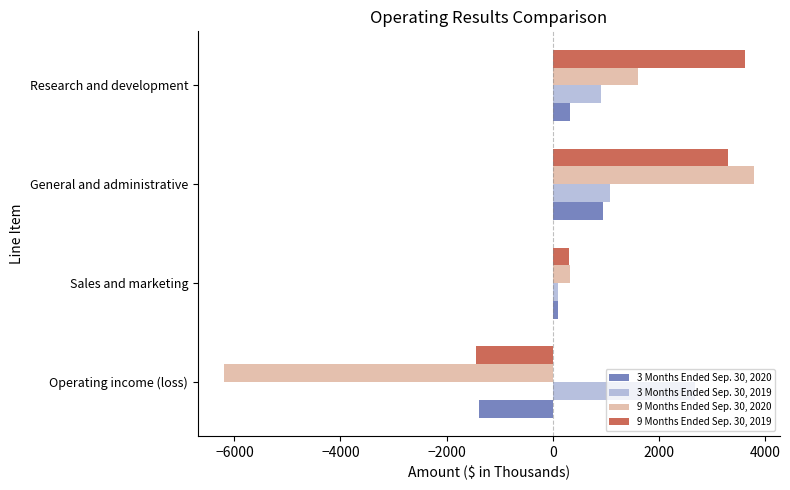

How many values in 3 Months Ended Sep. 30, 2020 are above zero?

3